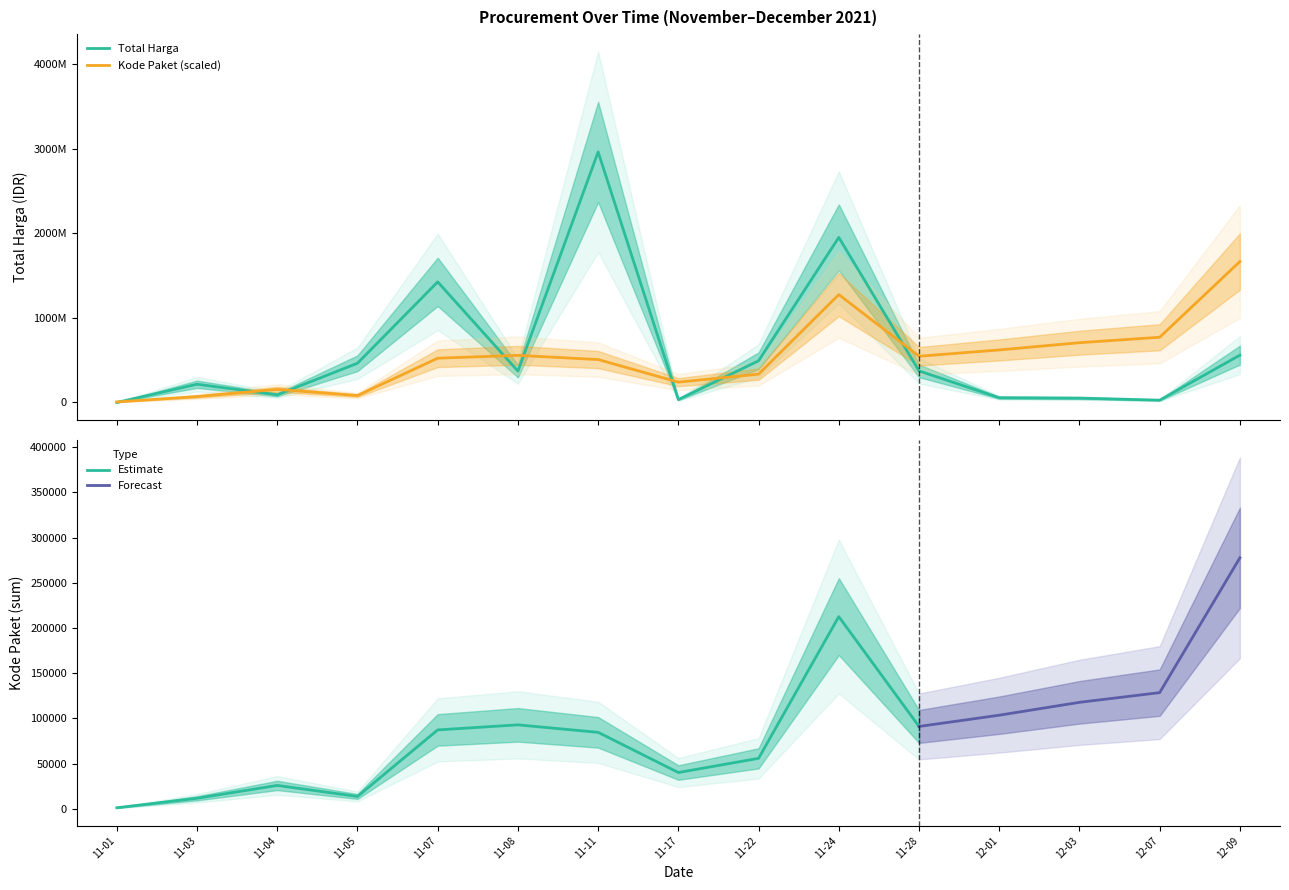

Which category has the highest value in the Estimate series?

11-24